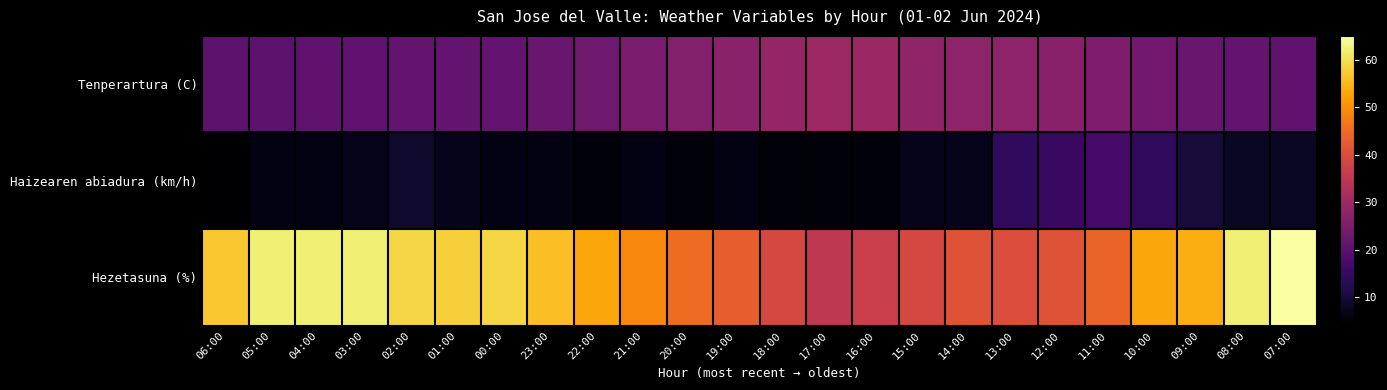

Which series has the widest spread of values?

Hezetasuna (%)